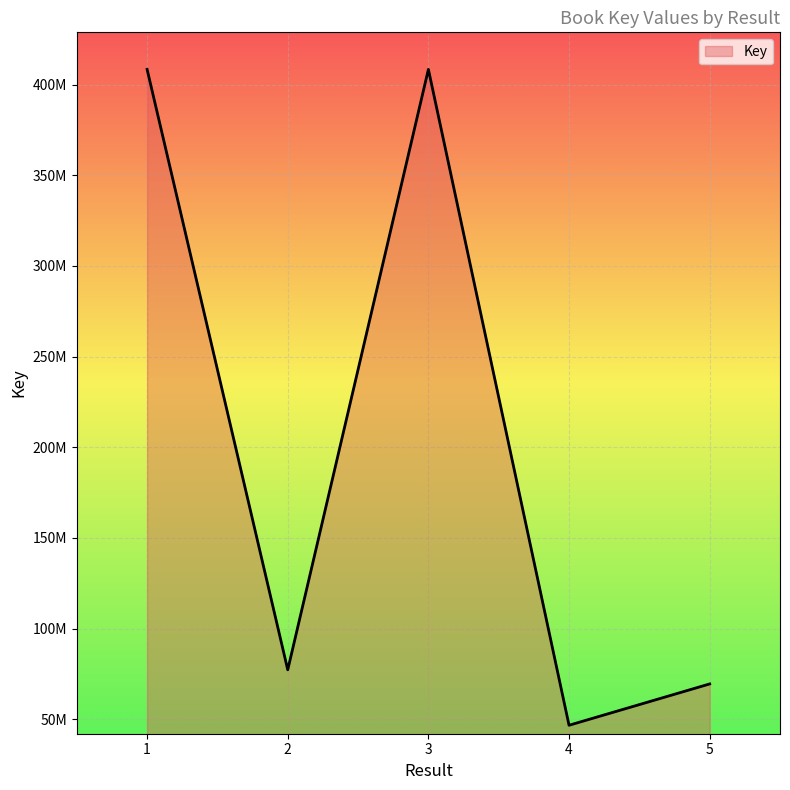

Which label corresponds to the largest value in the chart?

1